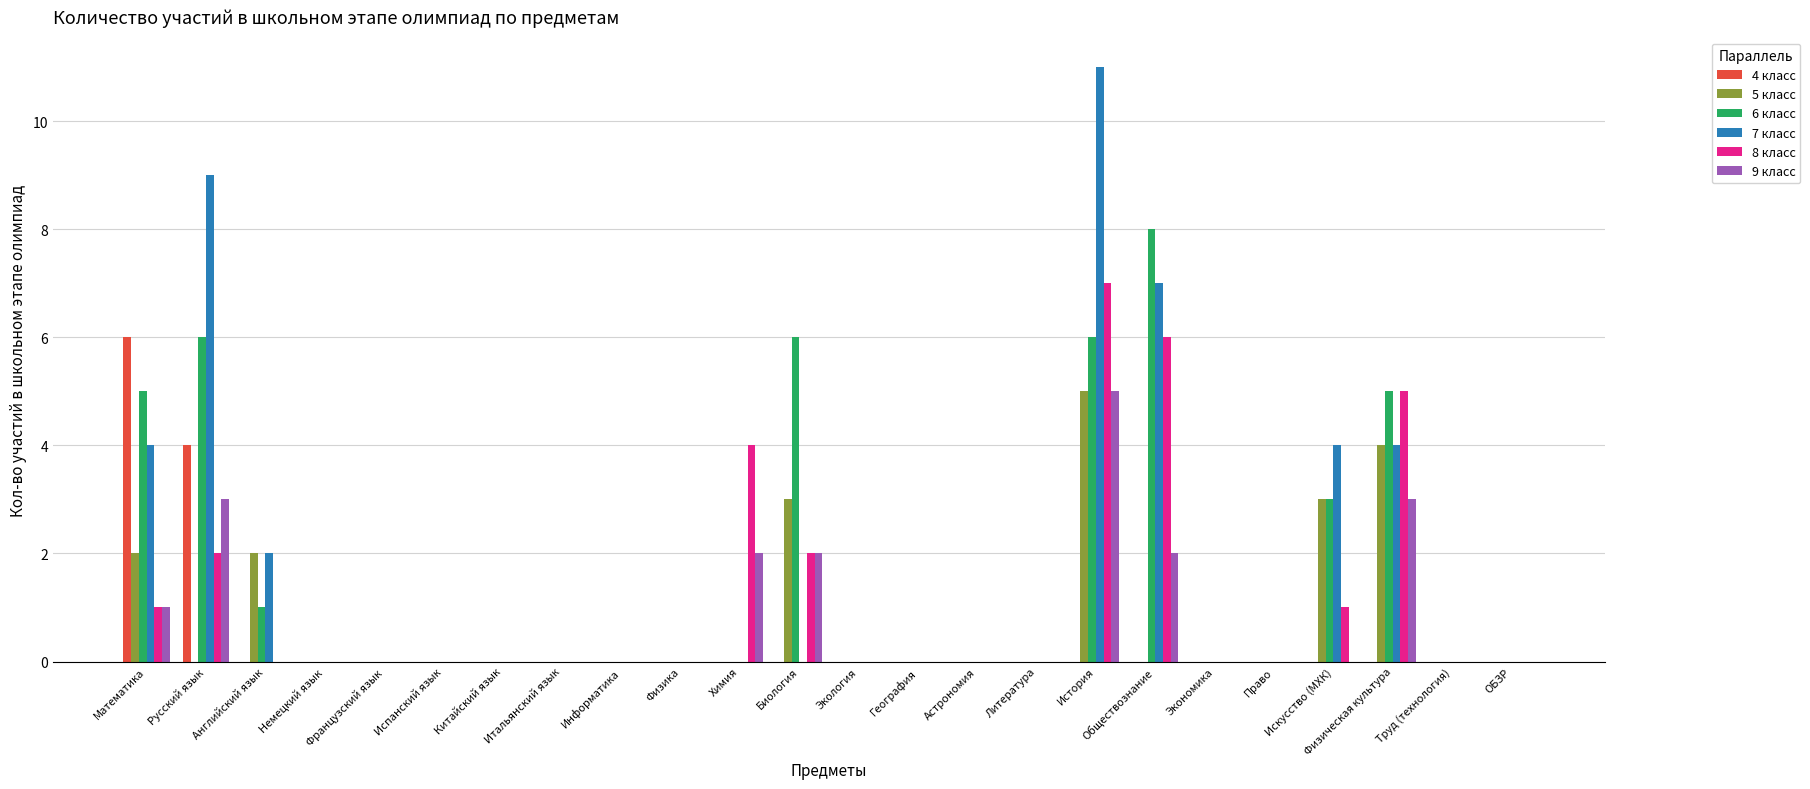

Is it true that 5 класс equals 2 at Английский язык?

True